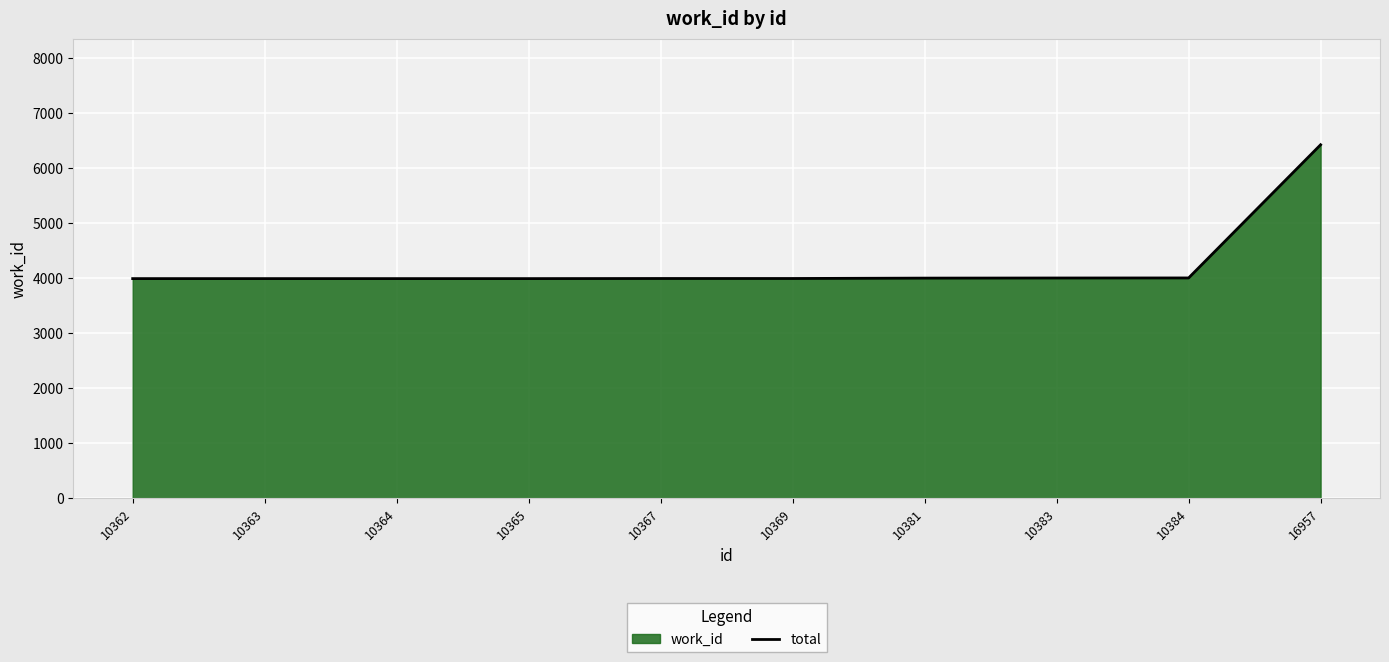

Reading left to right, list all the values displayed in this chart.

10362=3991	10363=3991	10364=3991	10365=3991	10367=3993	10369=3993	10381=4000	10383=4002	10384=4003	16957=6424